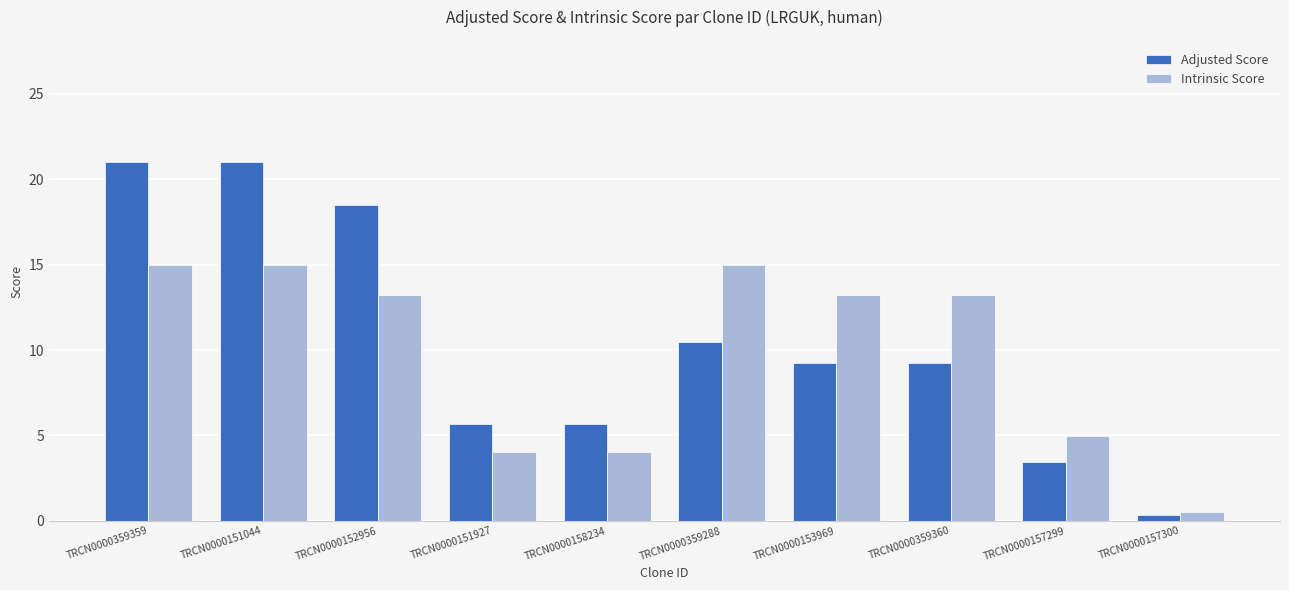

List the series in order of their peak value, lowest first.

Intrinsic Score, Adjusted Score